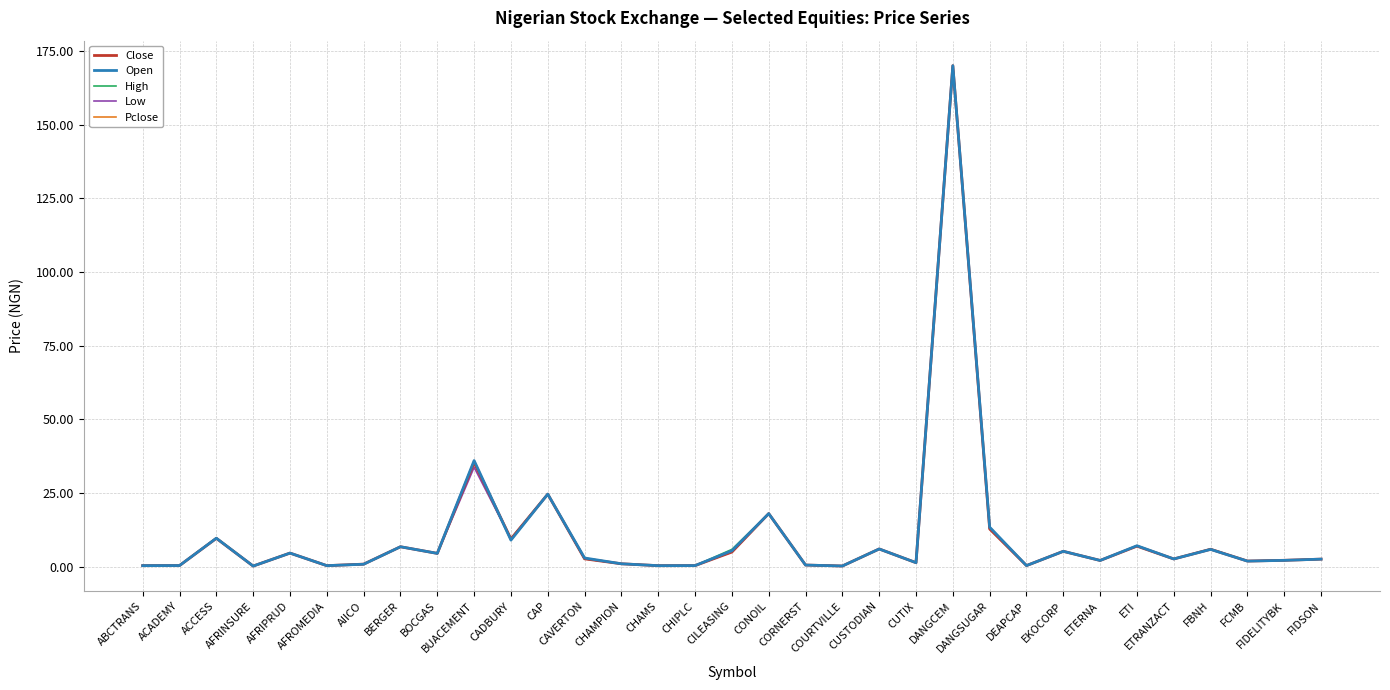

What is the difference between the second highest and minimum values in the High series?

35.1